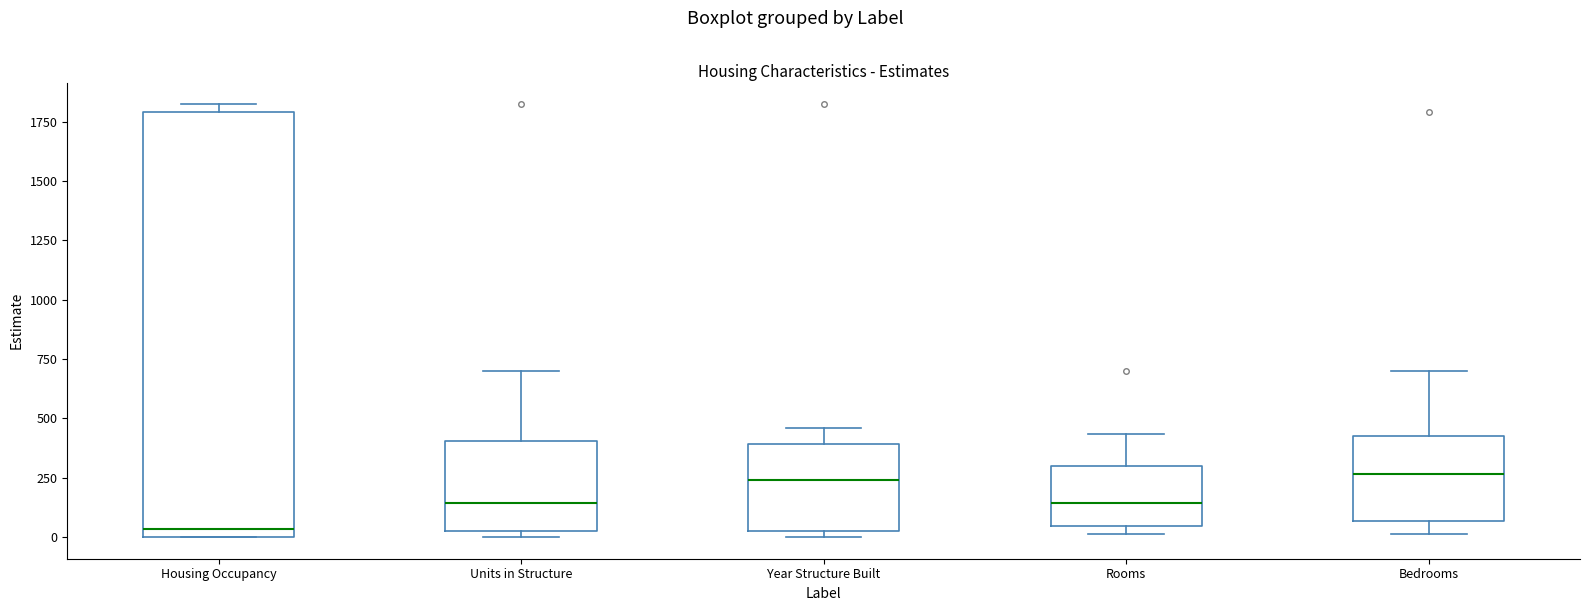

Reading left to right, read every box against the y-axis: the position of its median line, the range the box covers, and the ends of its whiskers. The values are not printed on the chart, so give them approximately, as read against the axis.

Housing Occupancy: median 50, box 0 to 1800, whiskers 0 to 1800 (just above the box's upper edge)
Units in Structure: median 150, box 50 to 400, whiskers 0 to 700
Year Structure Built: median 250, box 0 to 400, whiskers 0 (just below the box's lower edge) to 450
Rooms: median 150, box 50 to 300, whiskers 0 to 450
Bedrooms: median 250, box 50 to 450, whiskers 0 to 700